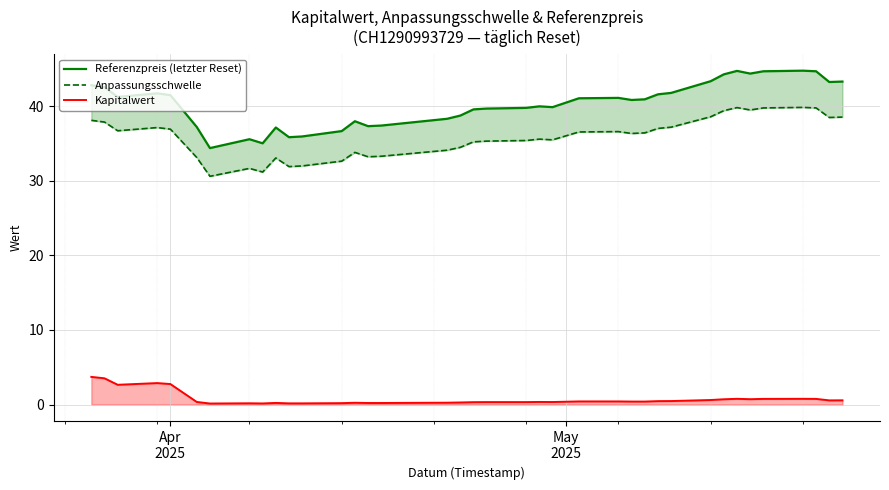

Which series has the widest spread of values?

Referenzpreis (letzter Reset)